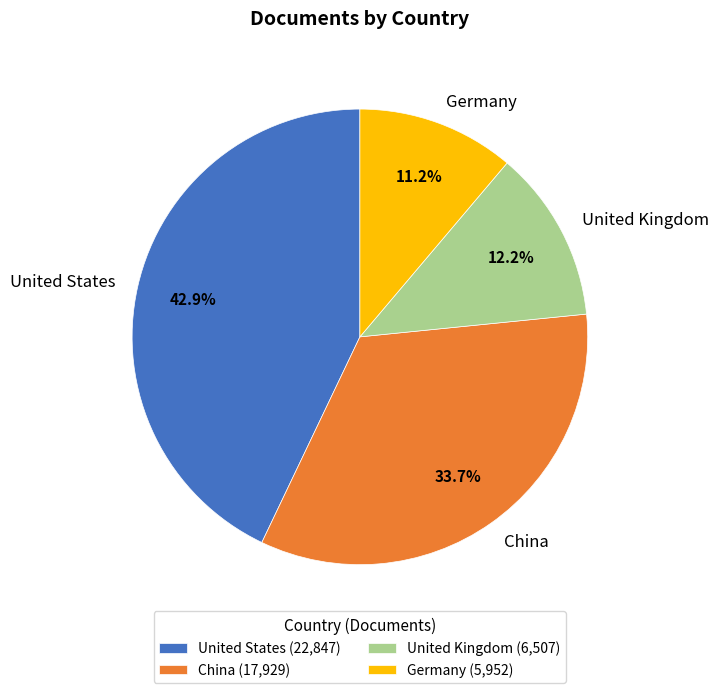

How many segments does this pie chart have?

4